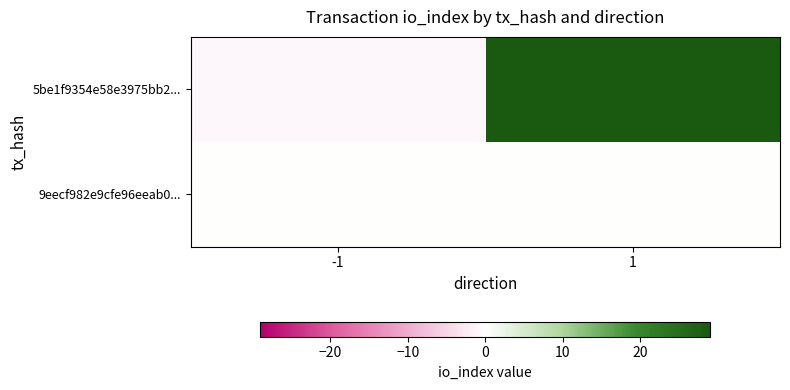

Reading left to right, list all the values displayed in this chart.

5be1f9354e58e3975bb2...: -1=-1	1=29
9eecf982e9cfe96eeab0...: -1=0	1=0